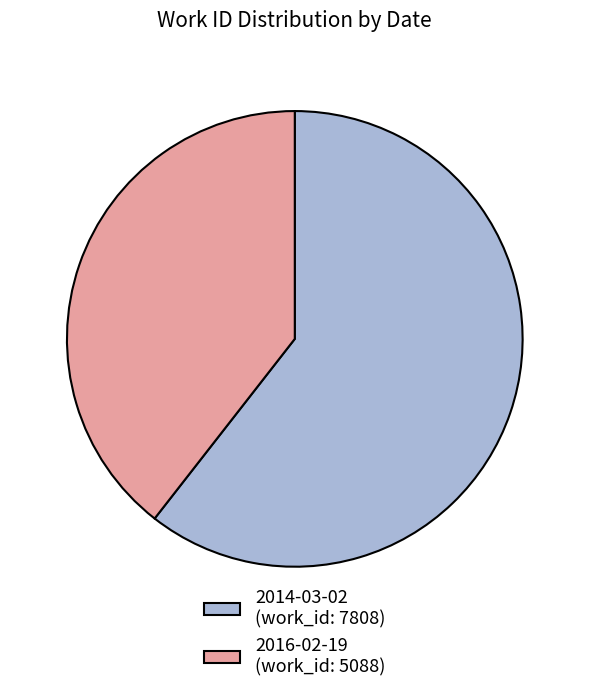

Which has a higher value, 2016-02-19 (work_id: 5088) or 2014-03-02 (work_id: 7808)?

2014-03-02 (work_id: 7808)